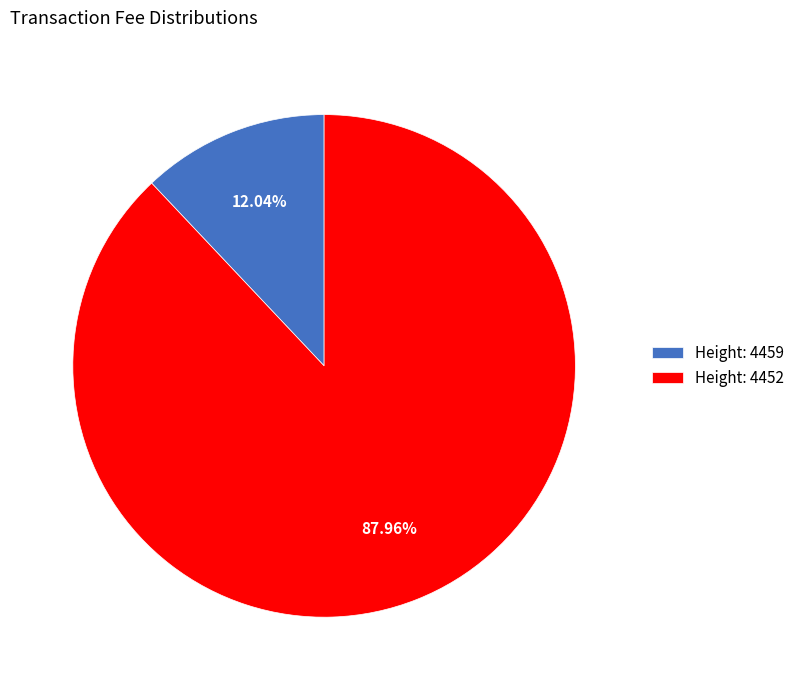

Rank the categories by value from highest to lowest.

Height: 4452, Height: 4459